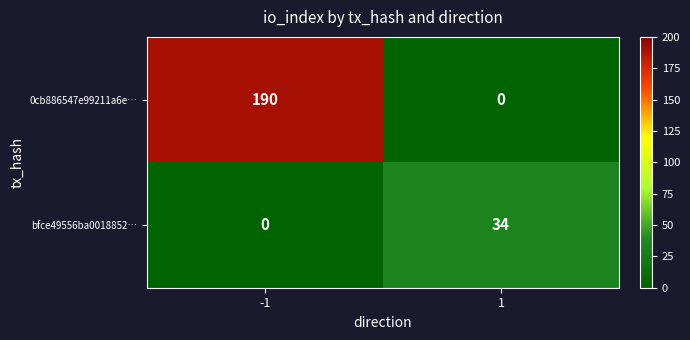

True or false: bfce49556ba0018852… has a value of 34 at 1.

True